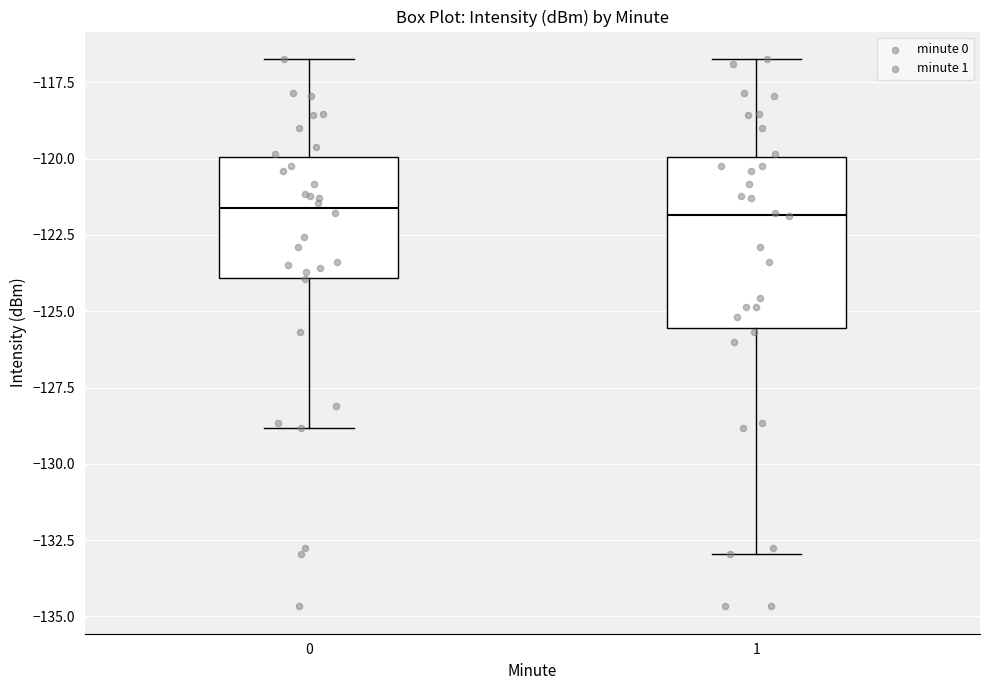

Where is the upper edge of the box at x = 1 on the y-axis? The values are not printed on the chart, so give them approximately, as read against the axis.

-120.0